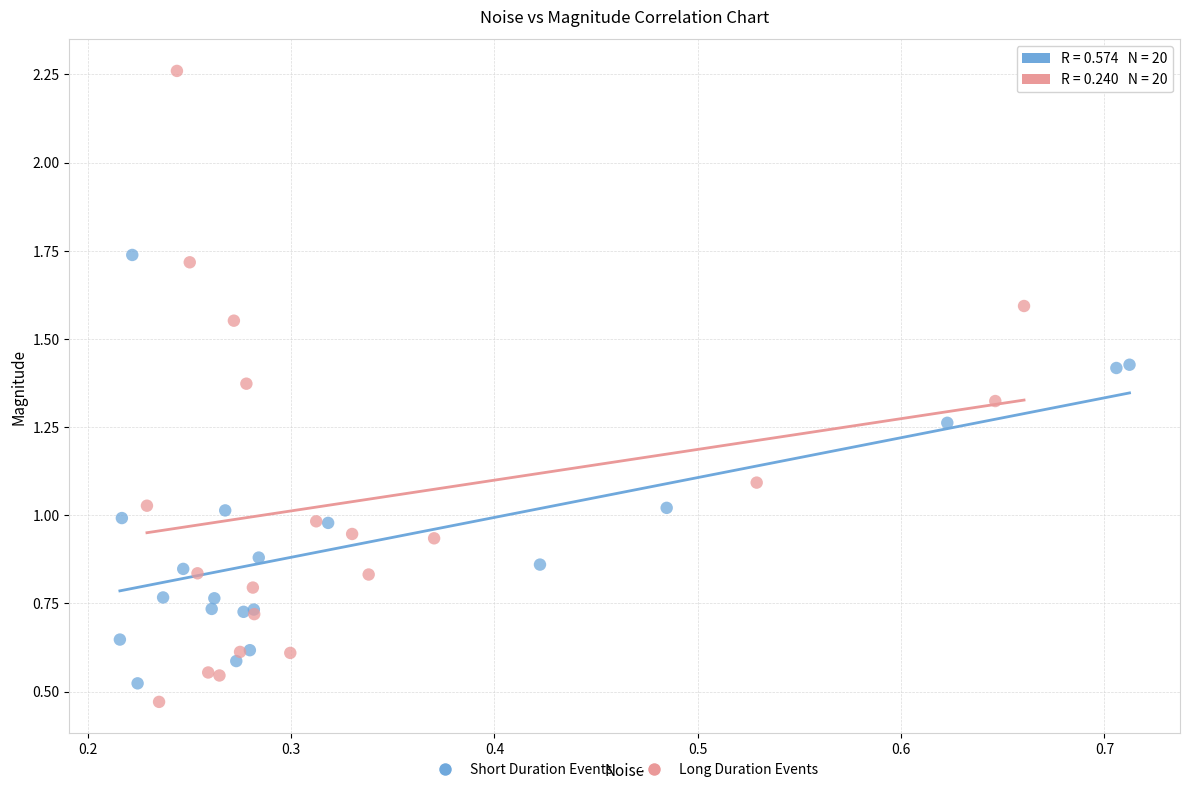

Which series has the widest spread of Y values?

Long Duration Events